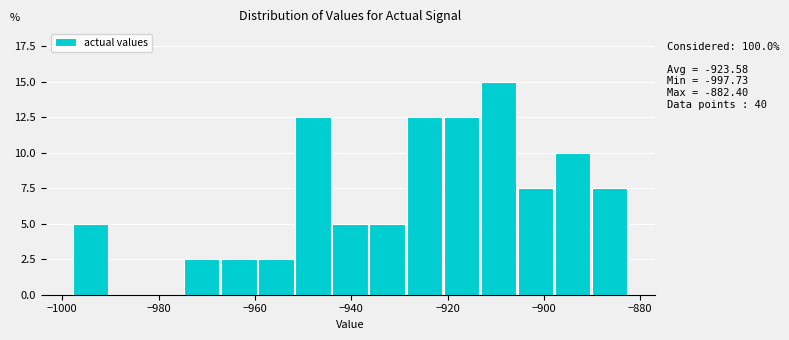

Read against the x-axis, roughly where is the centre of the tallest bar?

-910